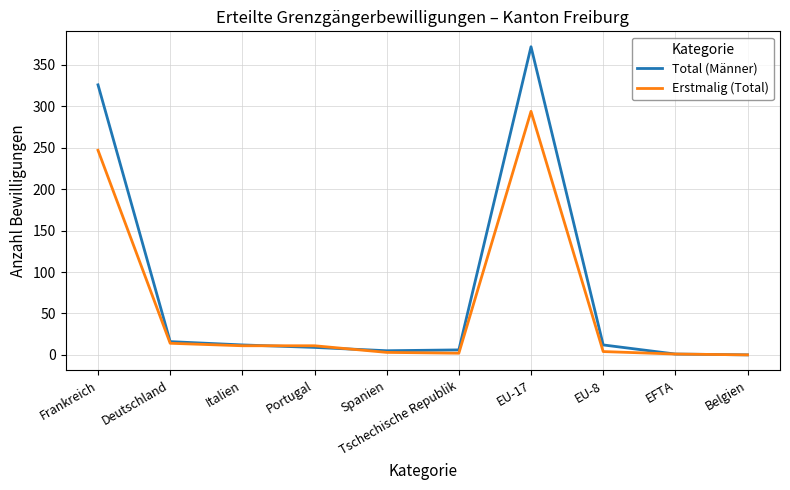

Between EU-8 and Belgien, which series saw the biggest shift?

Total (Männer)